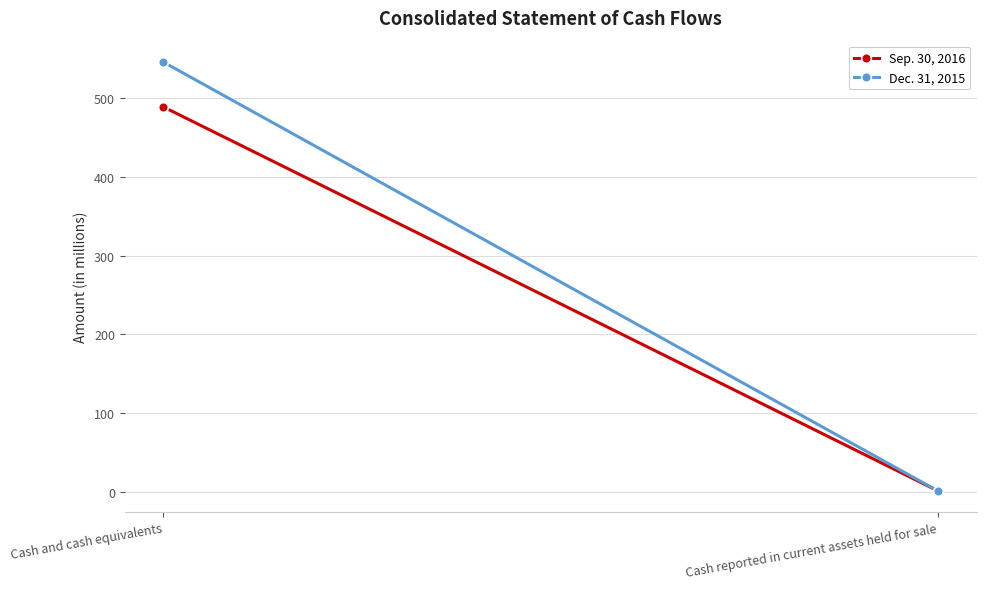

Is the value of Dec. 31, 2015 at Cash reported in current assets held for sale greater than the value of Sep. 30, 2016 at Cash reported in current assets held for sale?

No